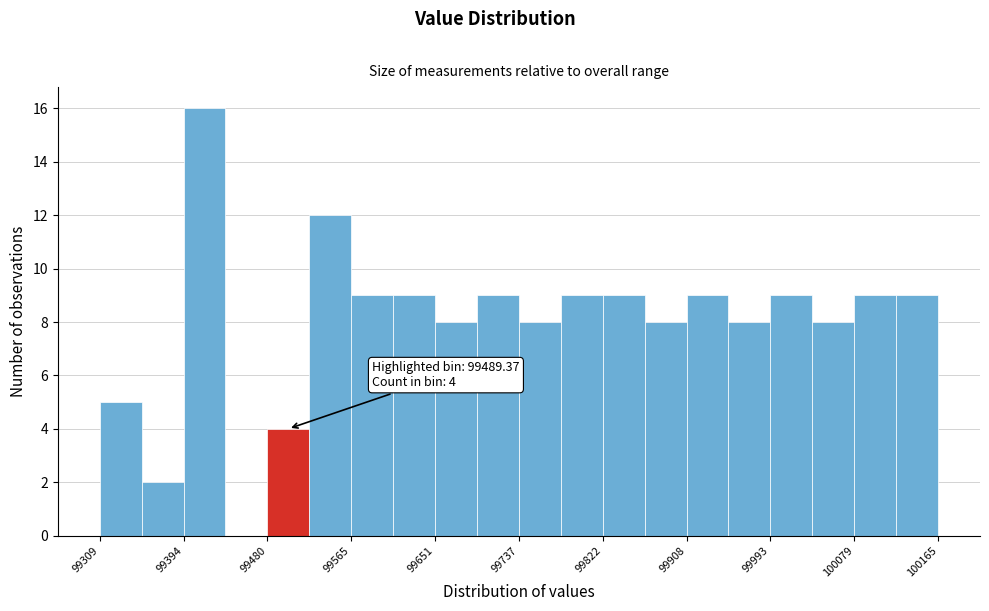

Over which range of the x-axis is the bar tallest?

99390 to 99440